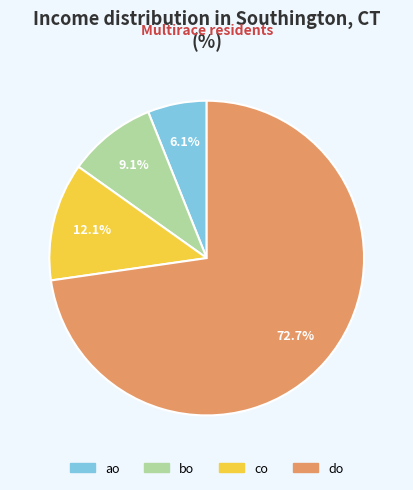

True or false: ao accounts for 6% of the total.

True